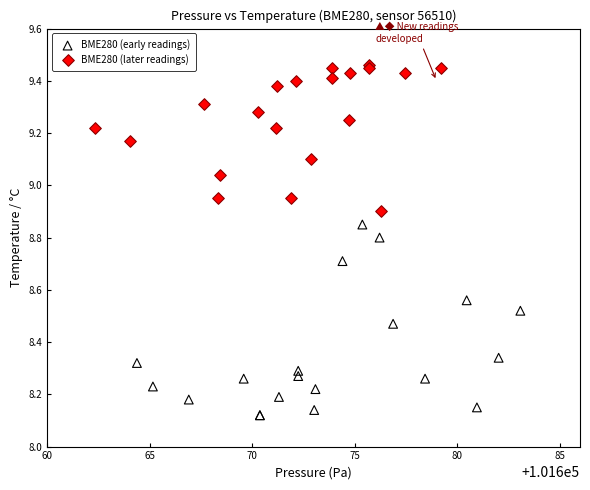

Which series contains the lowest Y value?

BME280 (early readings)